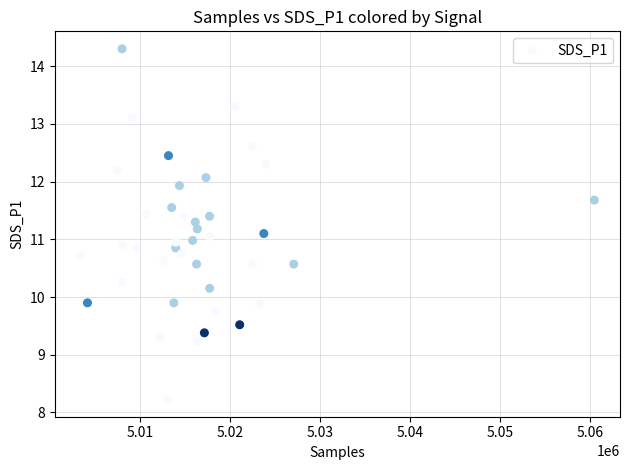

What is the range of Y values (max minus min)?

6.1